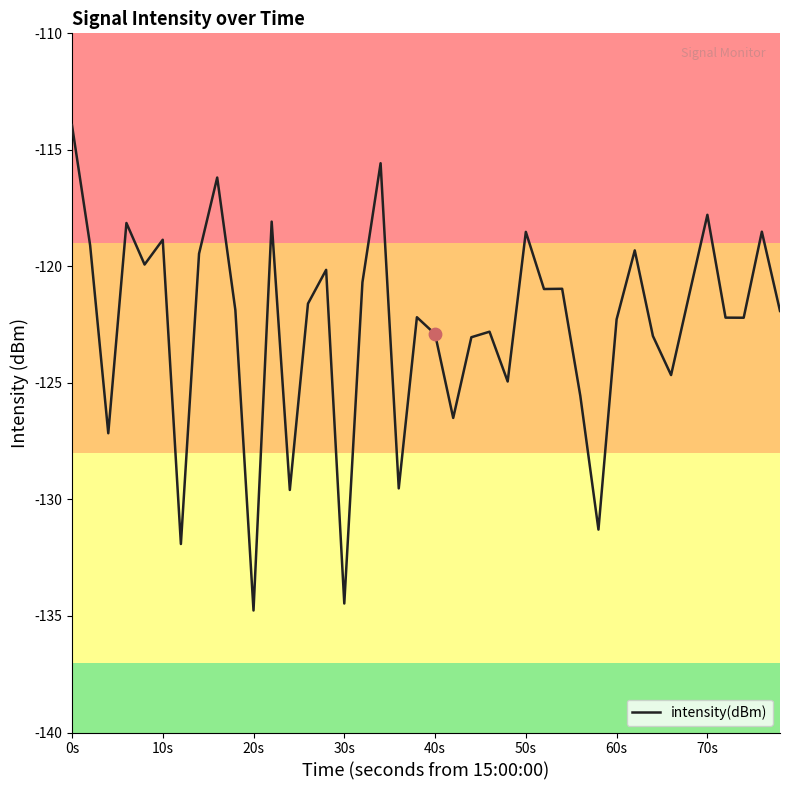

What is the difference between the maximum and minimum values?

20.8